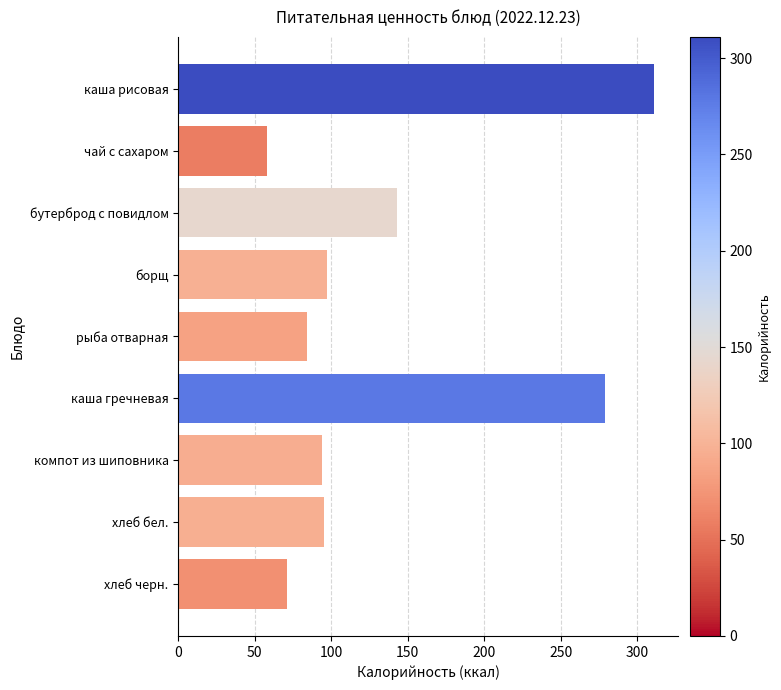

What is the sum of all values?

1232